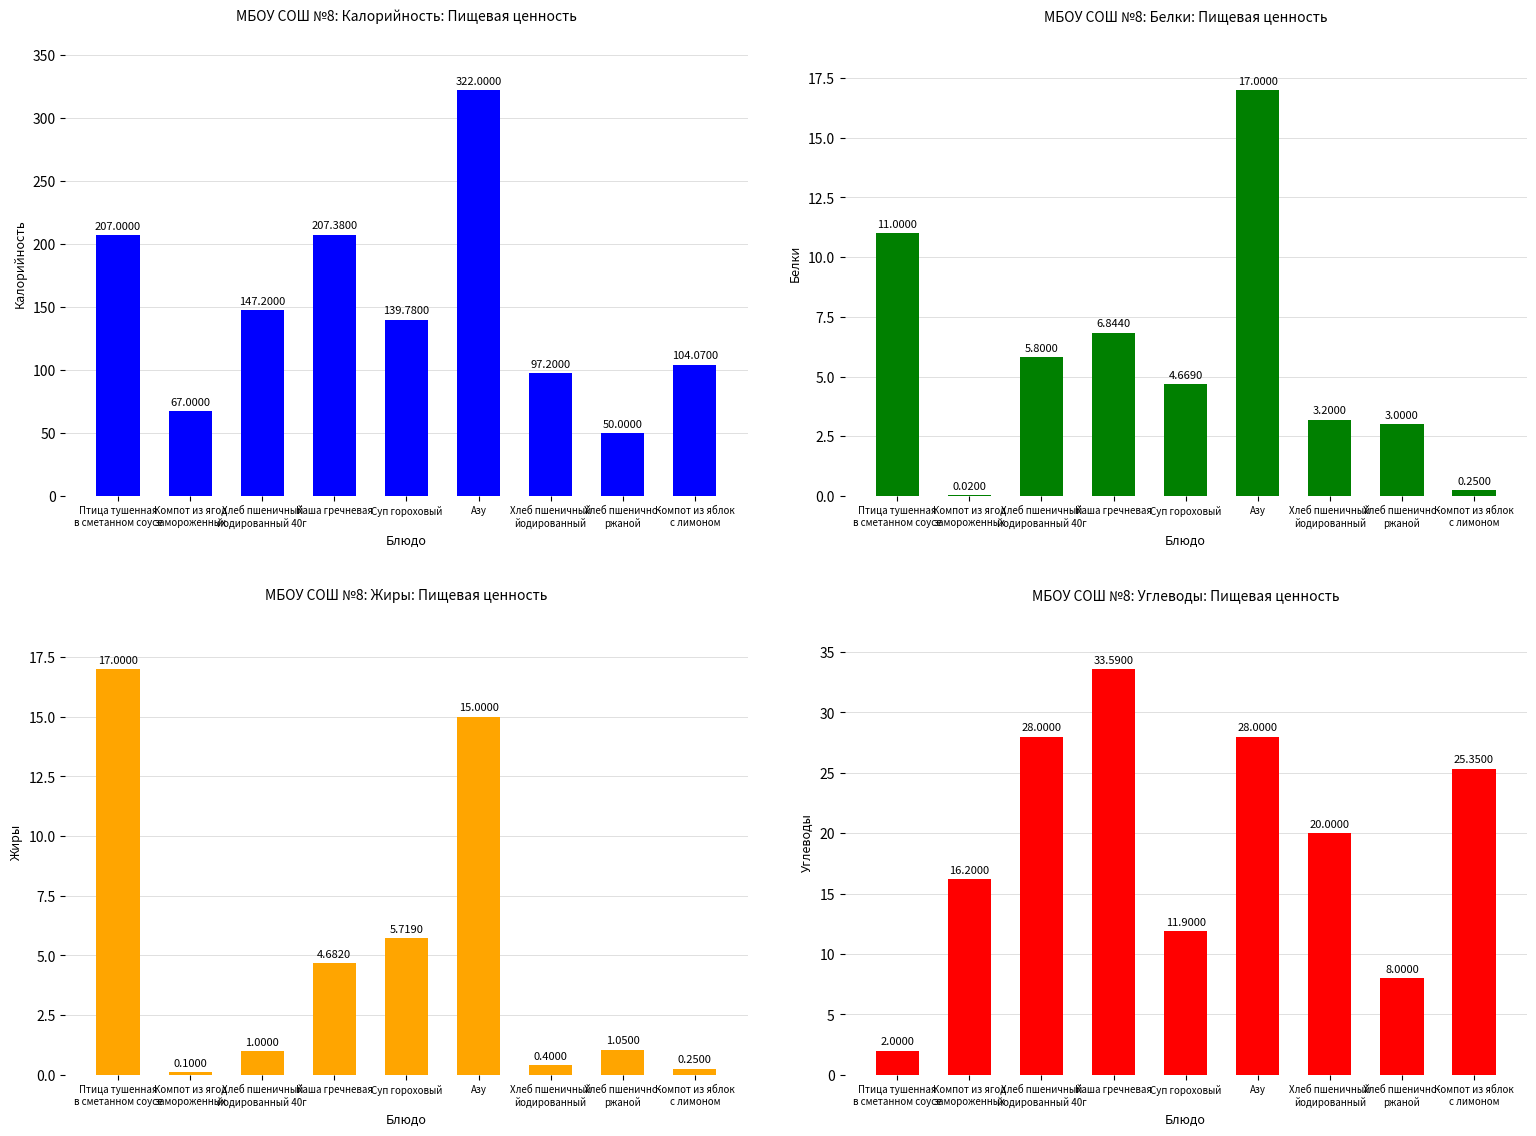

What is the difference between the maximum and minimum values in the Калорийность series?

272.0